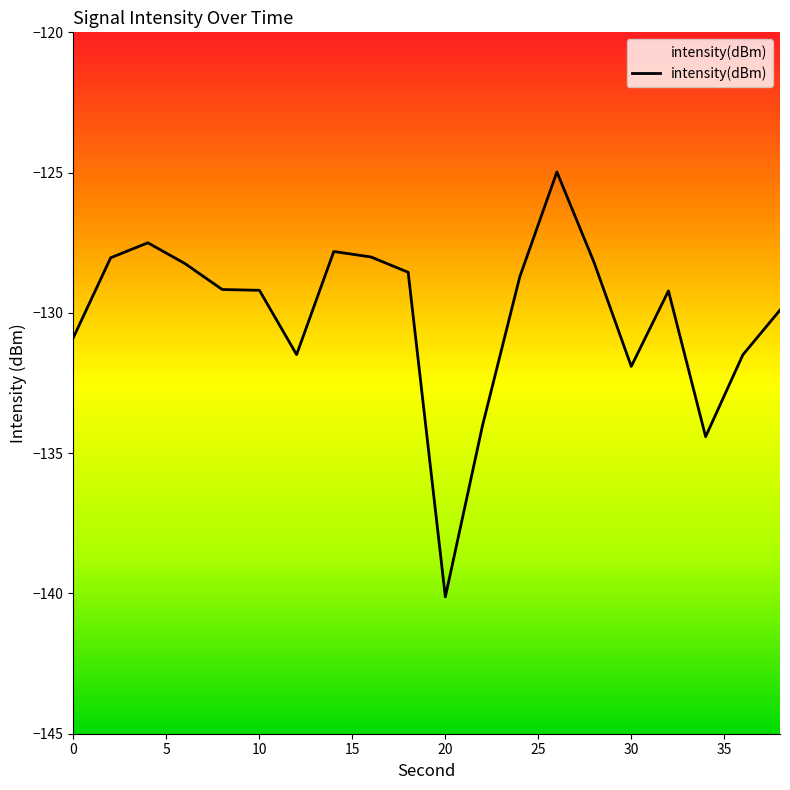

Where does the data first go above -129?

2